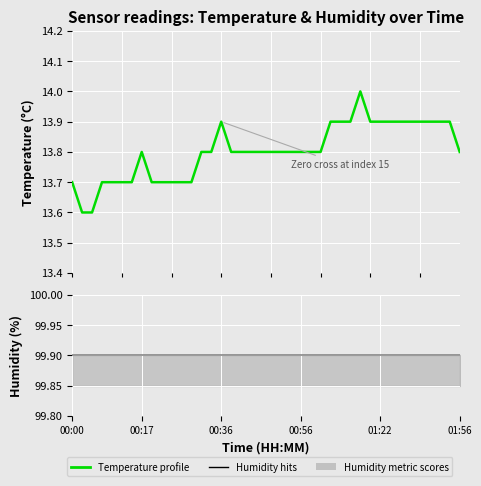

True or false: Temperature profile and Humidity profile cross at least once.

False